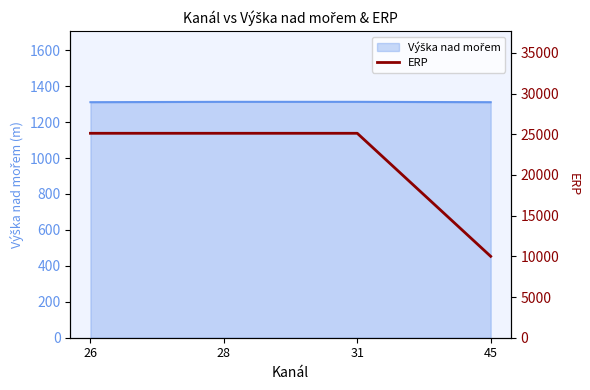

What is the difference between the values at 26 and 45?

15118